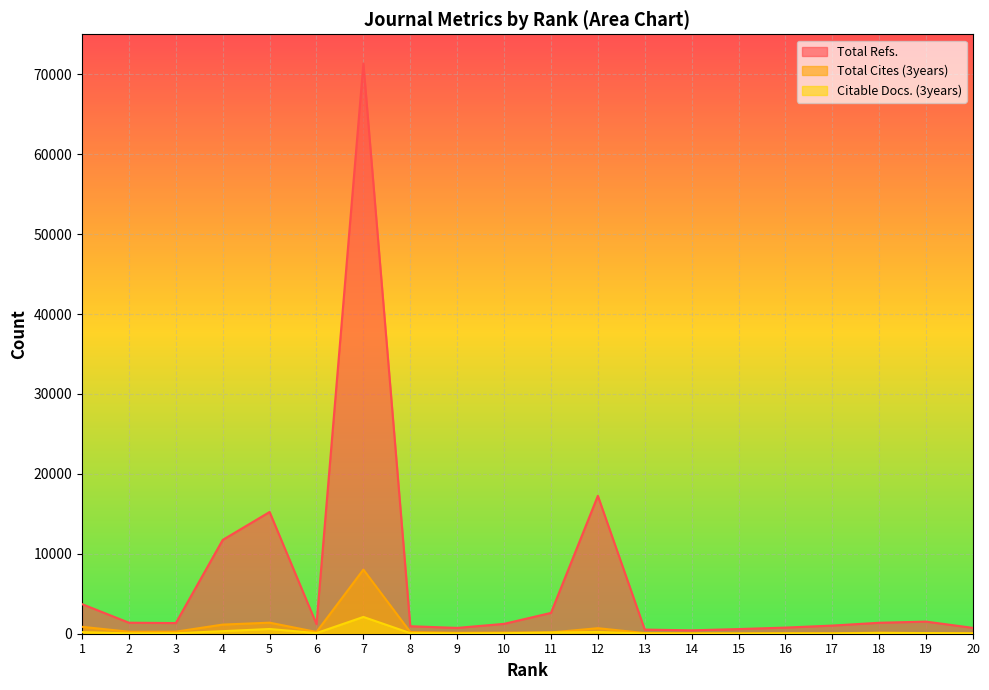

What is the difference between the maximum and minimum values in the Citable Docs. (3years) series?

2074